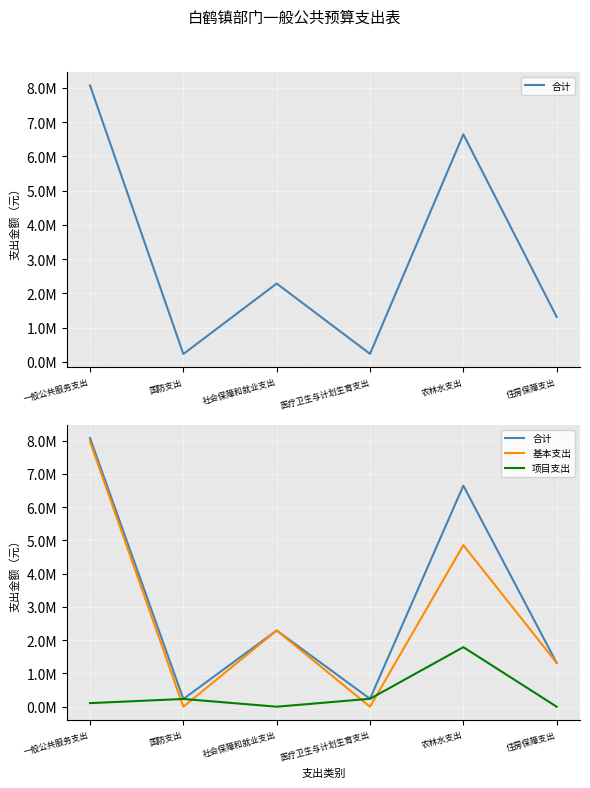

Which series has the largest total across all categories?

合计